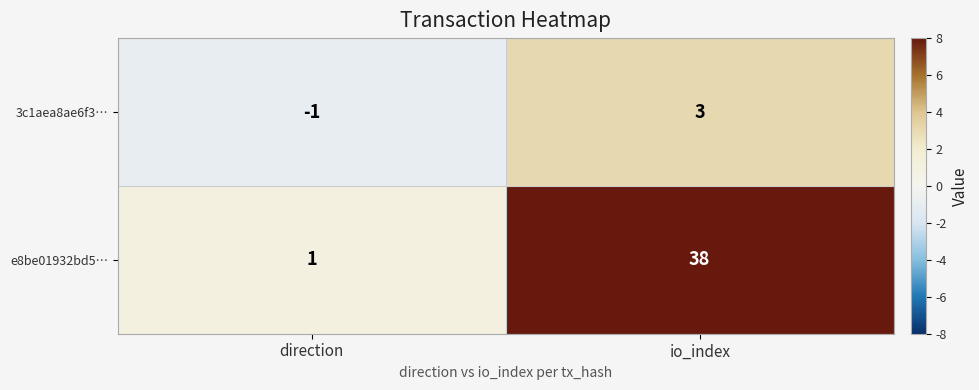

What is the total value across all series at io_index?

41